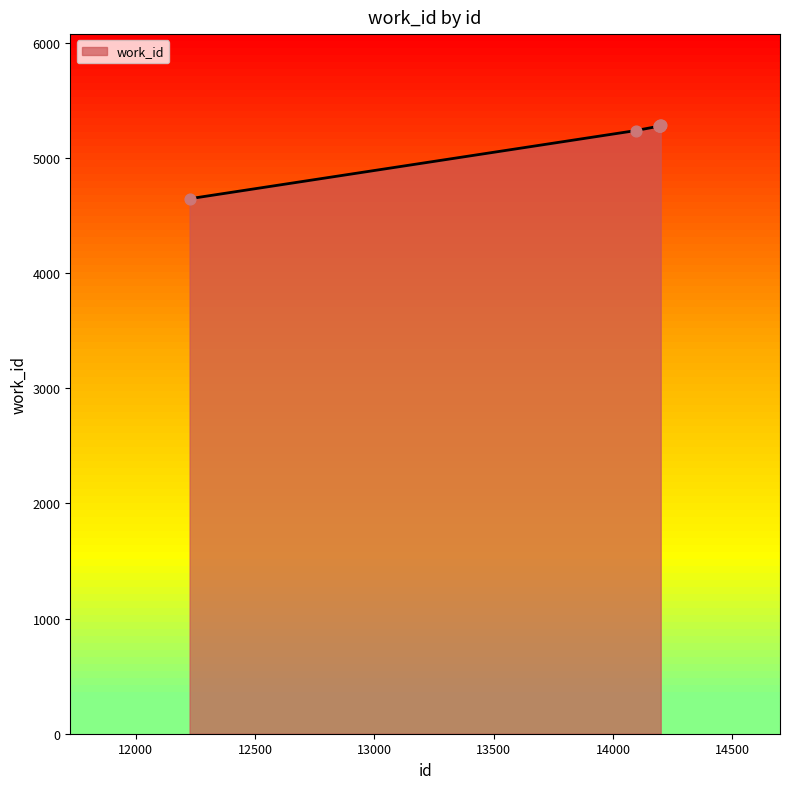

What is the greatest value displayed?

5282